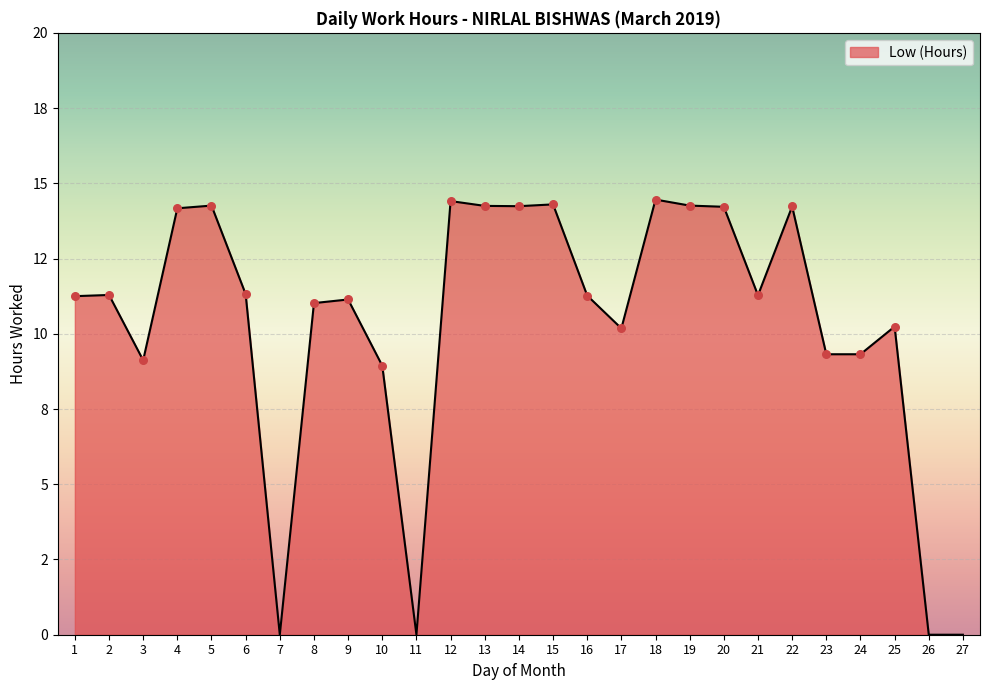

Between 13 and 18, which is larger?

18